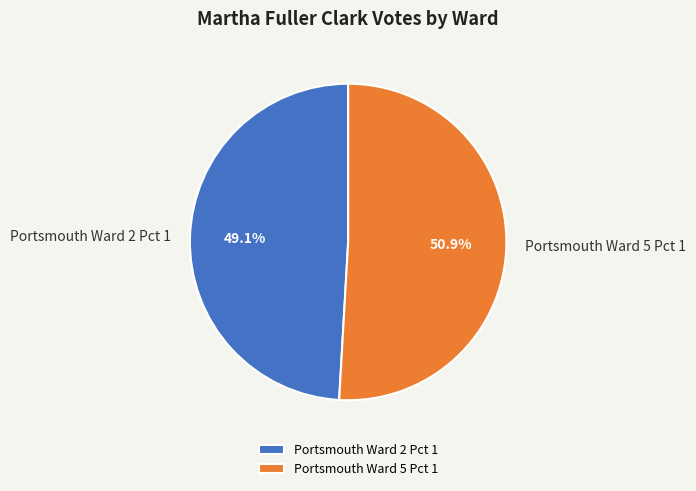

How many segments does this pie chart have?

2